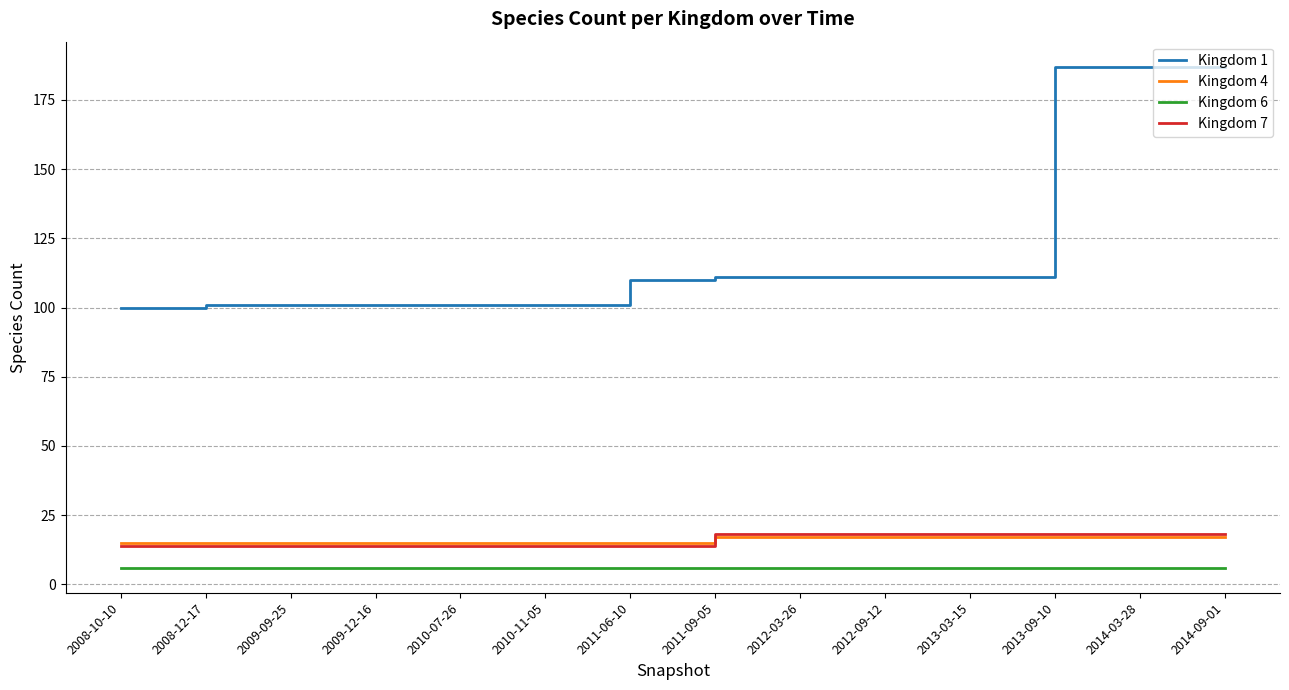

True or false: Kingdom 7 has a value of 14 at 2009-09-25.

True